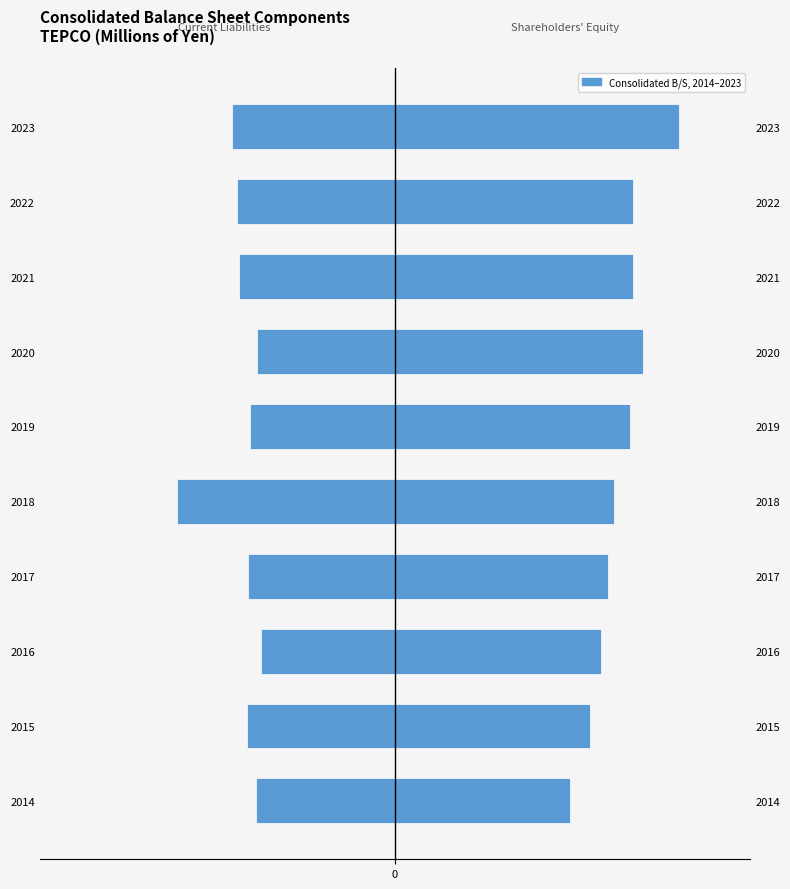

What is the sum of all Total Shareholders Equity values?

17.9